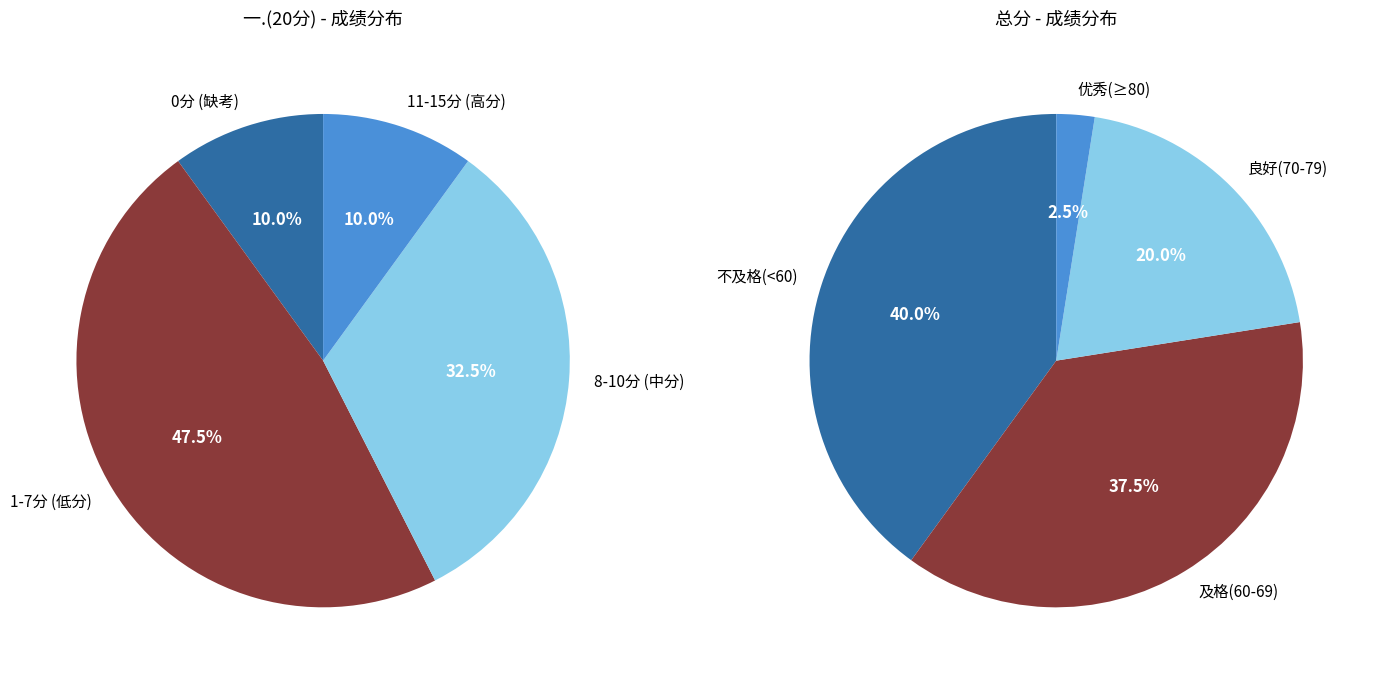

Does 2 account for over 50% of the chart?

No